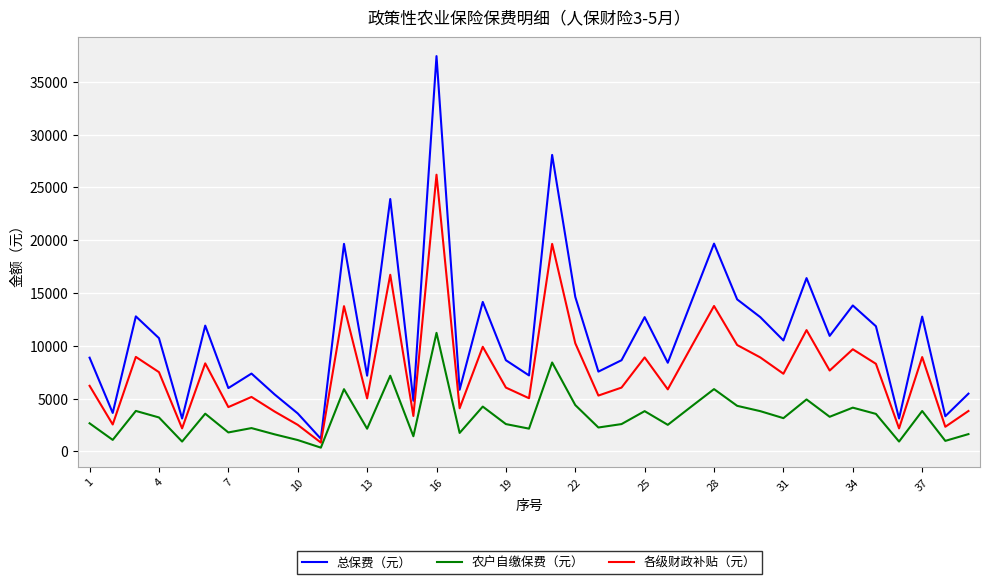

Which series has the largest range (max minus min)?

总保费（元）